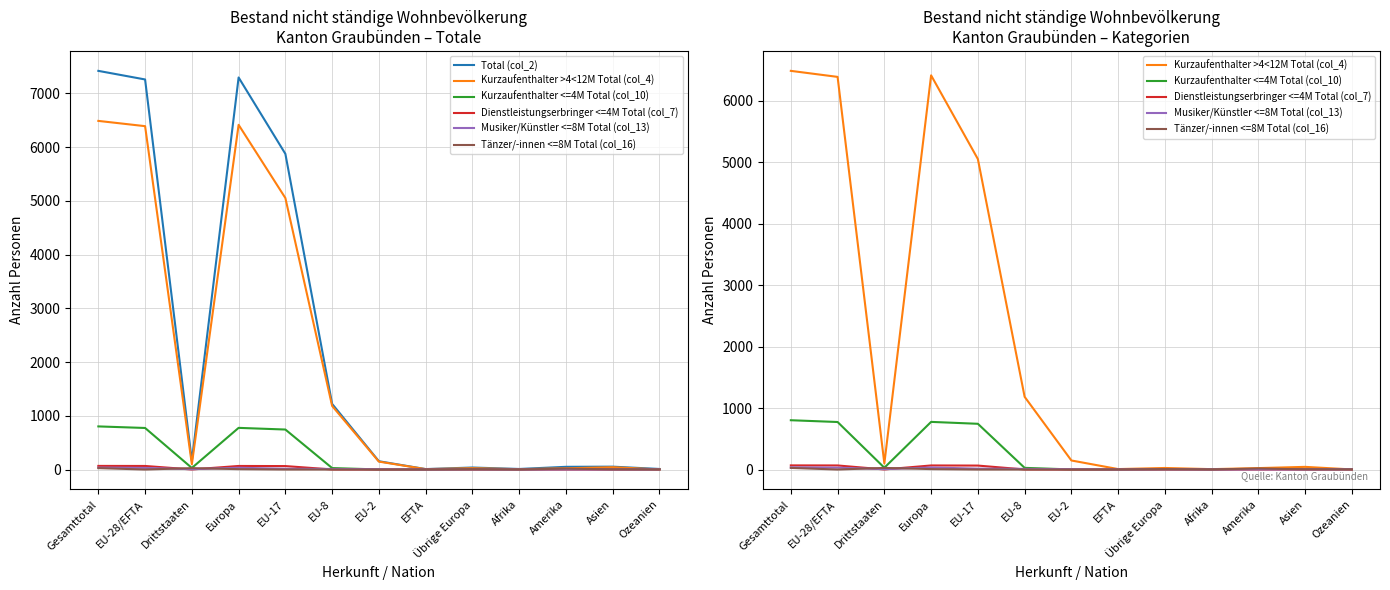

What is the spread (max minus min) of values at EU-2?

154